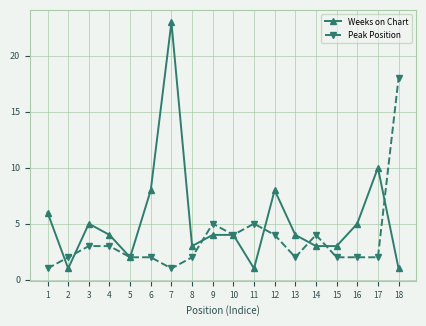

What is the value of the Peak Position point at the 2nd from the left?

2